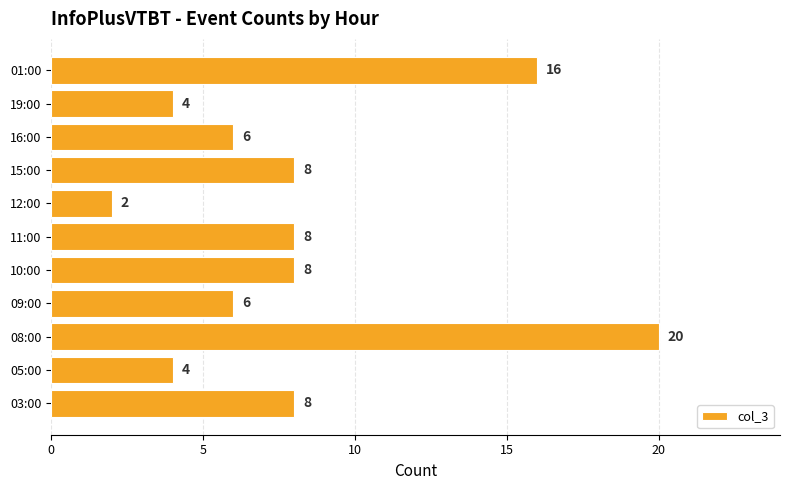

Is it true that the value at 10:00 is 13?

False